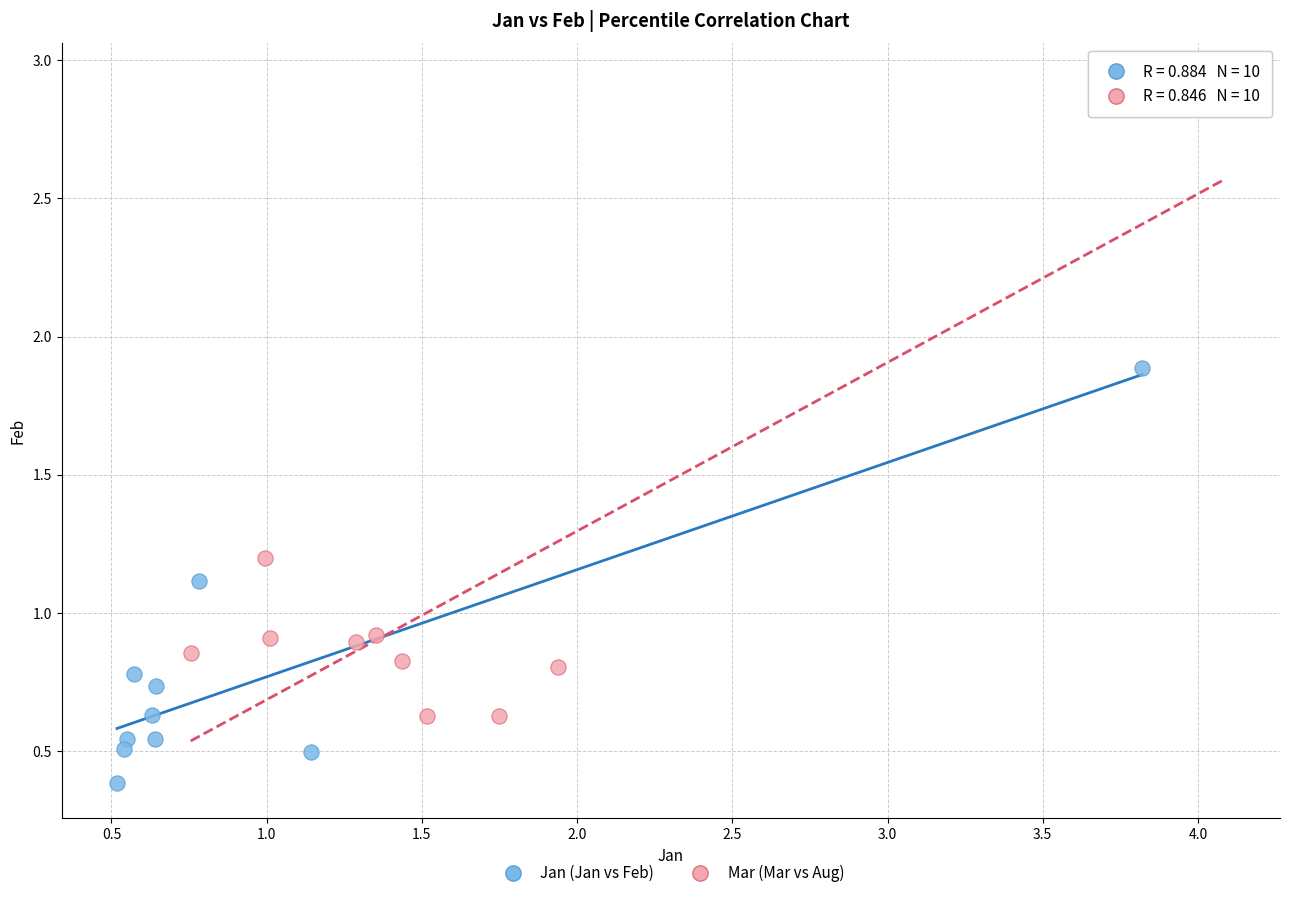

What are all the series names shown in the legend?

Jan (Jan vs Feb), Mar (Mar vs Aug)